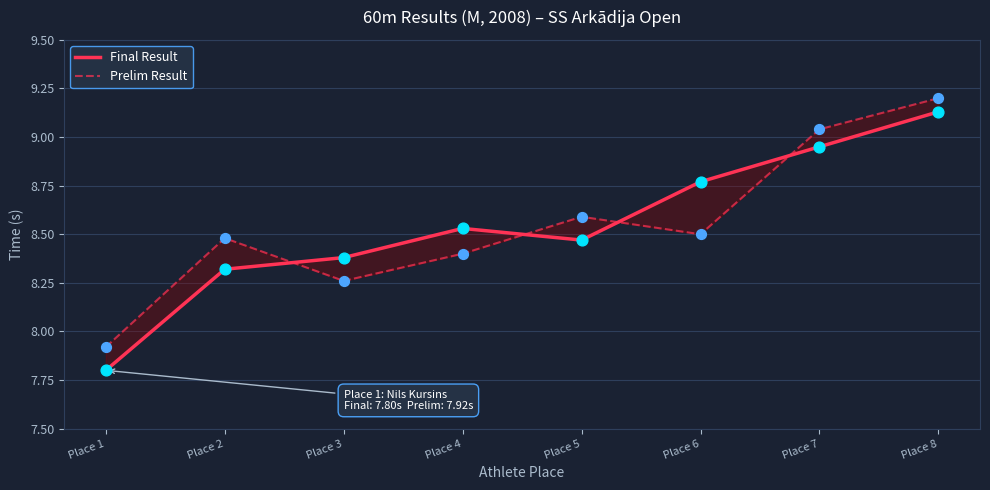

What are all the series names shown in the legend?

Final Result, Prelim Result